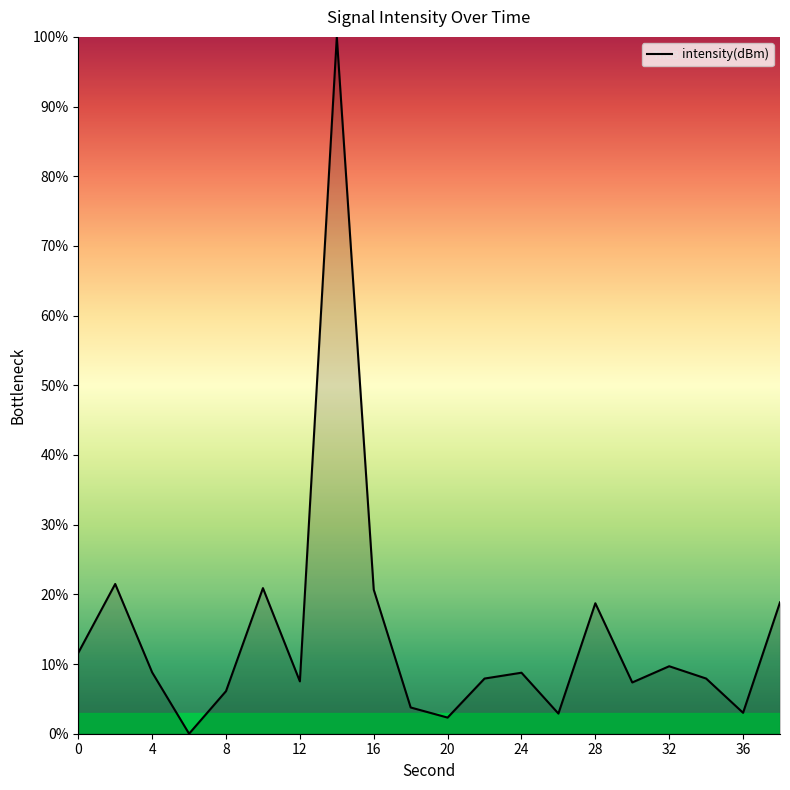

What is the difference between the maximum and minimum values?

100.0